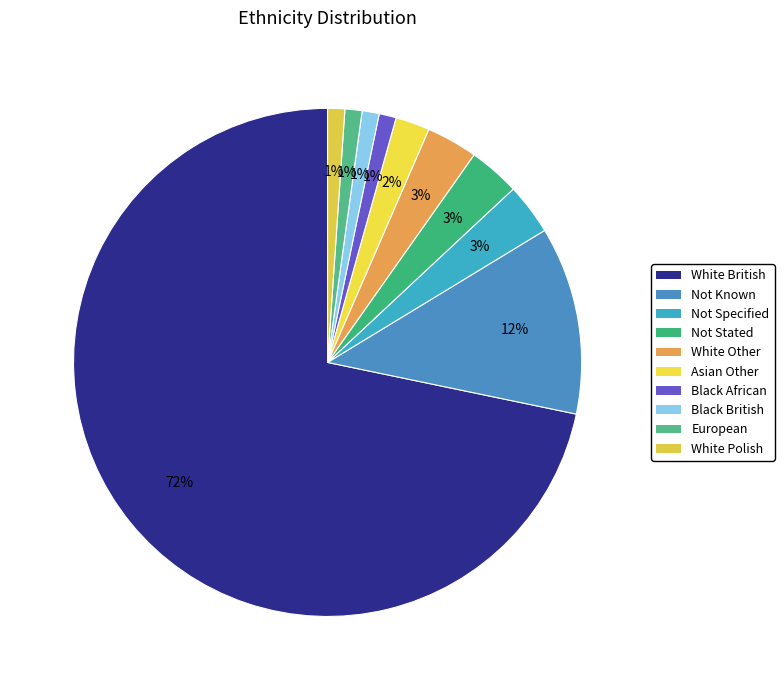

Is it true that European is 1% of the pie?

True